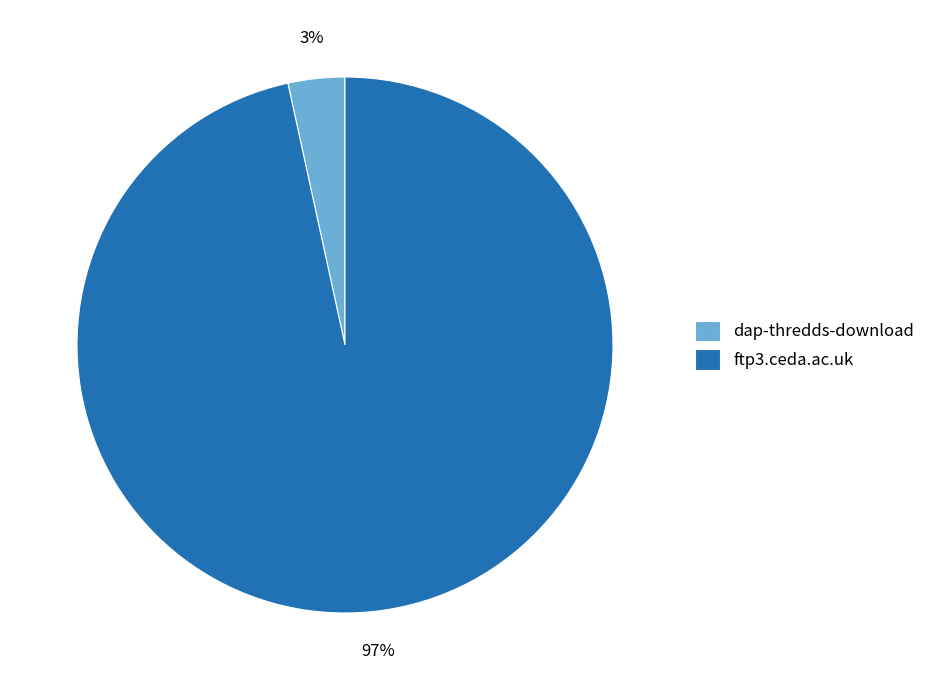

True or false: ftp3.ceda.ac.uk accounts for 97% of the total.

True